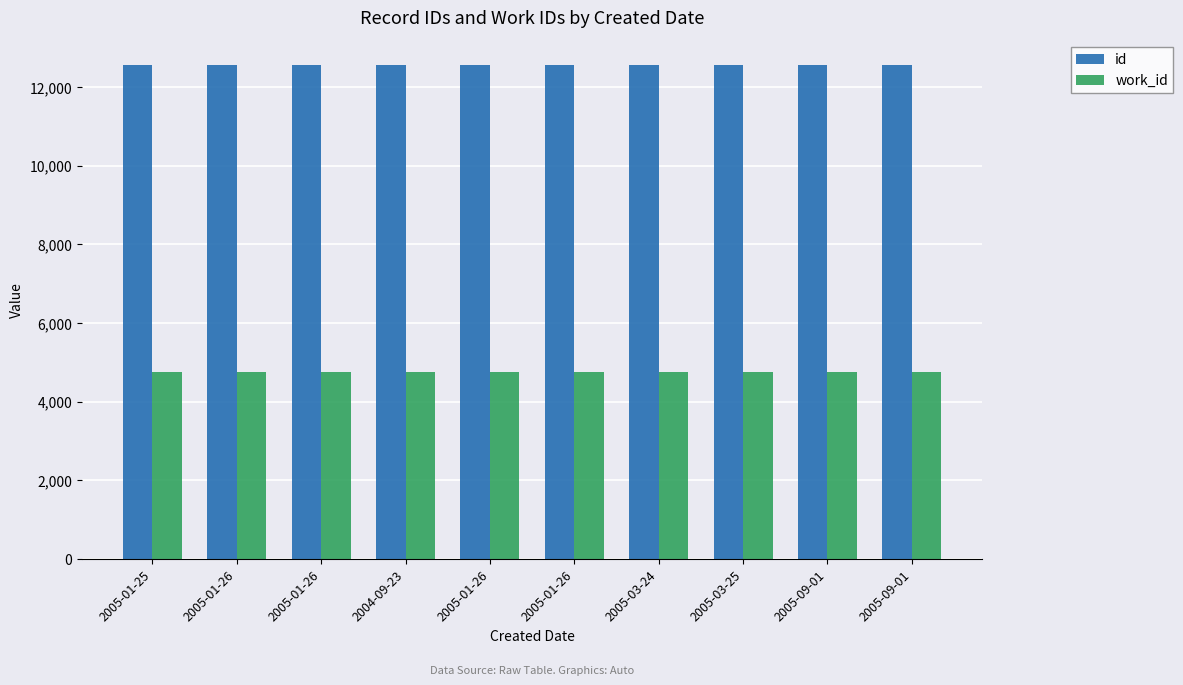

Reading right to left, transcribe all the data shown in this chart.

id: 12566	12565	12561	12560	12556	12555	12554	12553	12552	12550
work_id: 4745	4745	4745	4745	4745	4745	4745	4745	4745	4745